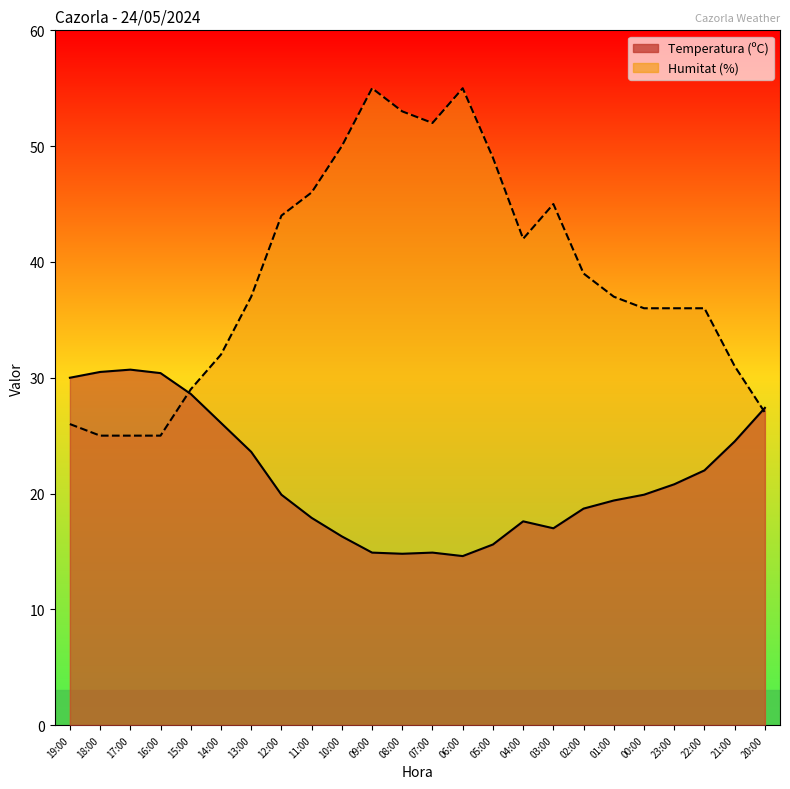

Which series has the largest range (max minus min)?

Humitat (%)